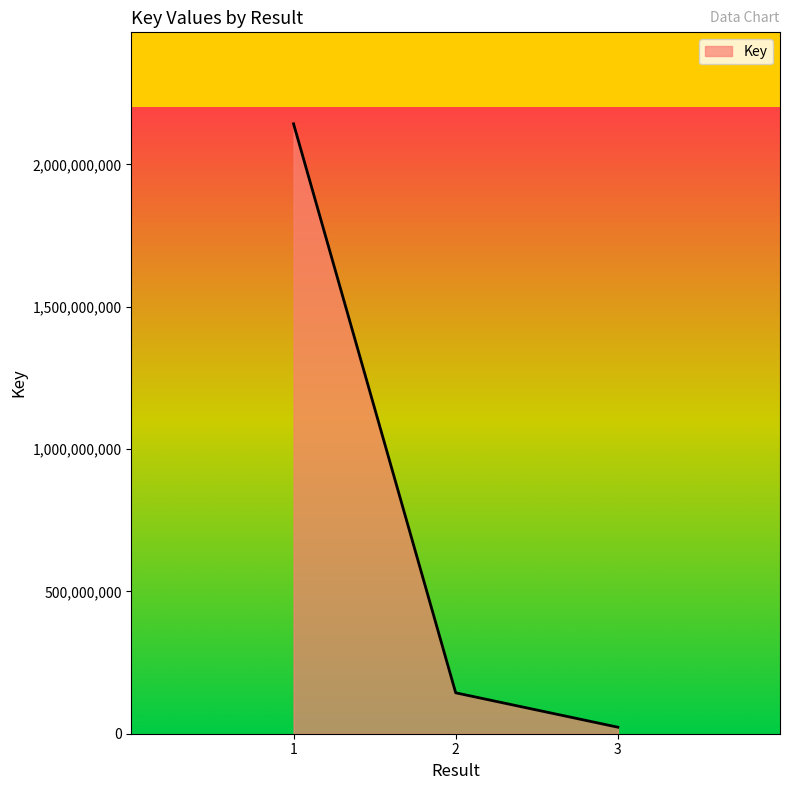

Reading left to right, extract all data points from this chart.

2142271960	143662712	22946422